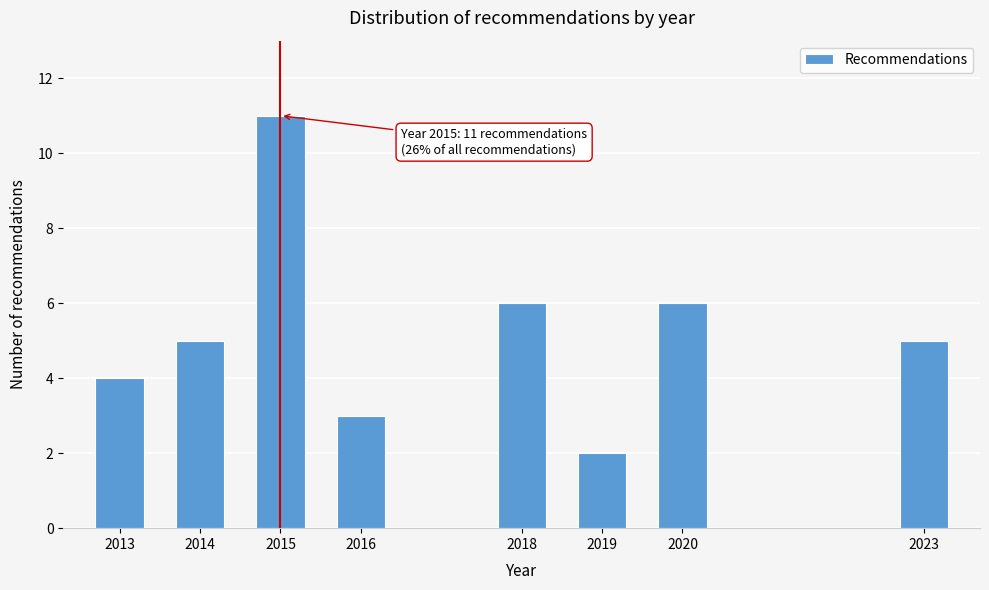

Reading right to left, what are all the values shown in this chart?

5	6	2	6	3	11	5	4